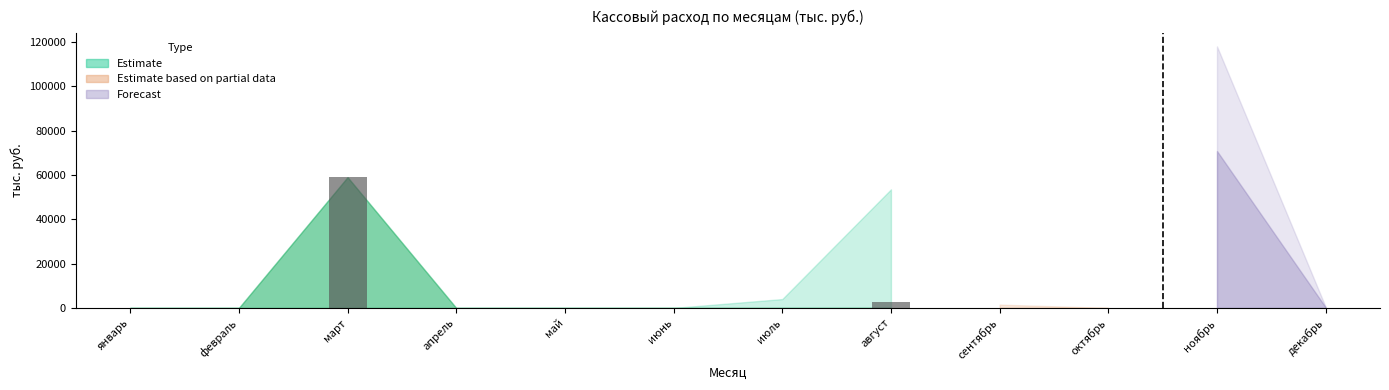

What is the label of the 12th bar from the left?

декабрь